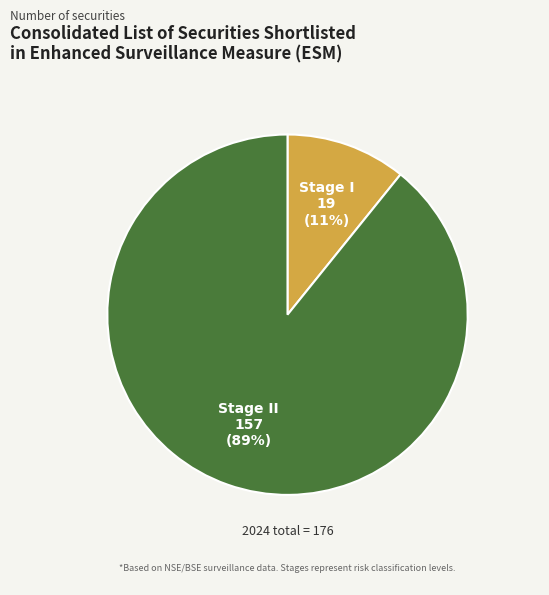

Is there a majority slice in this chart?

Yes